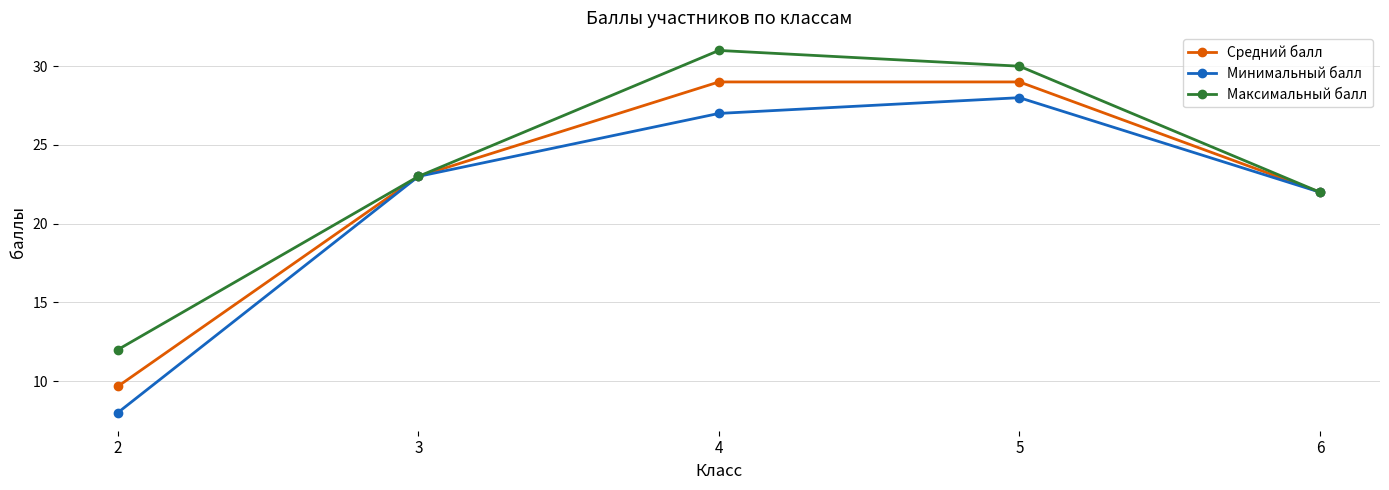

At which label is Максимальный балл closest to 21?

6